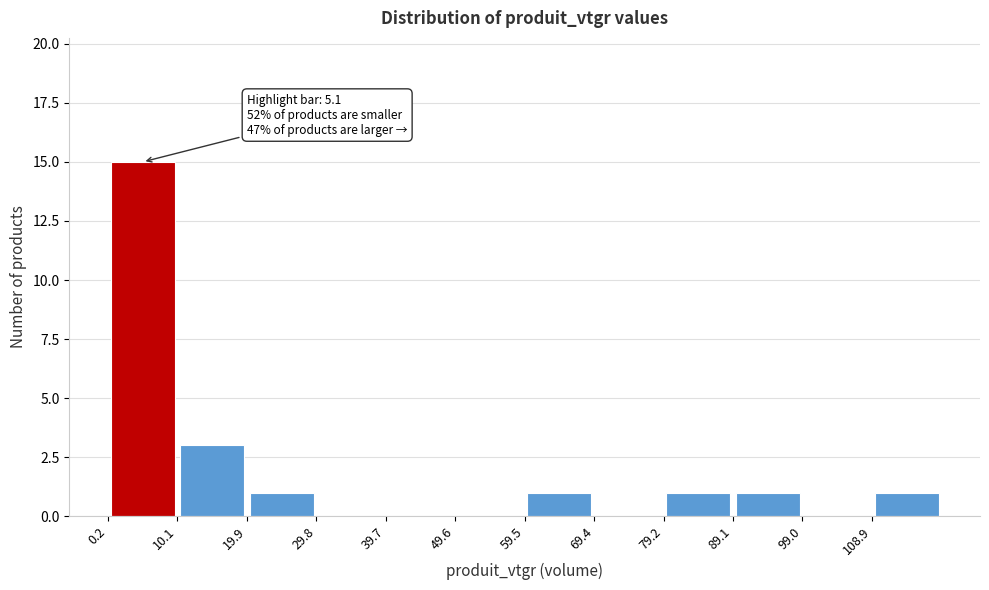

Which range on the x-axis has the tallest bar?

0 to 10